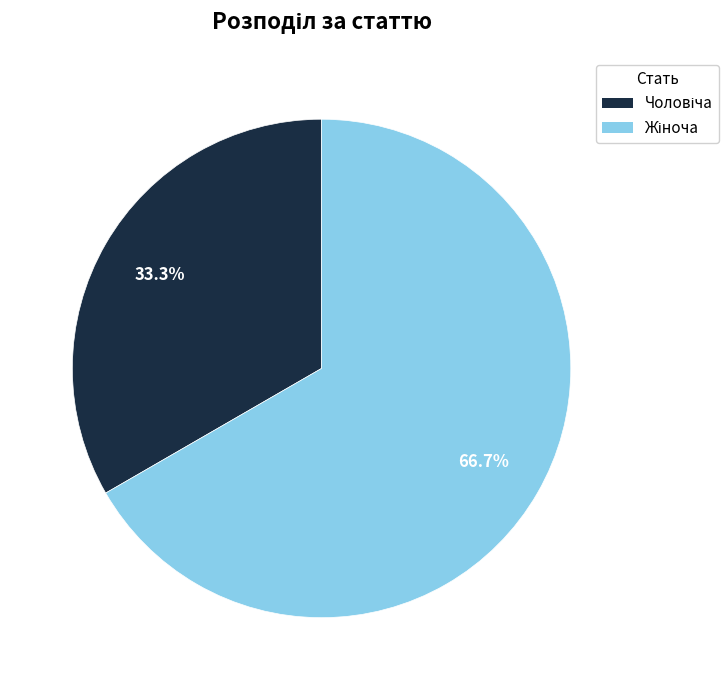

Does any single category account for the majority?

Yes